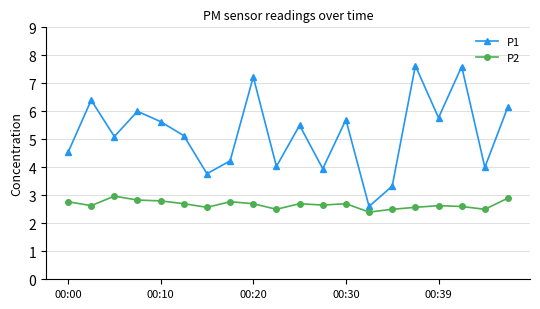

What is the difference between the maximum and minimum values in the P2 series?

0.6